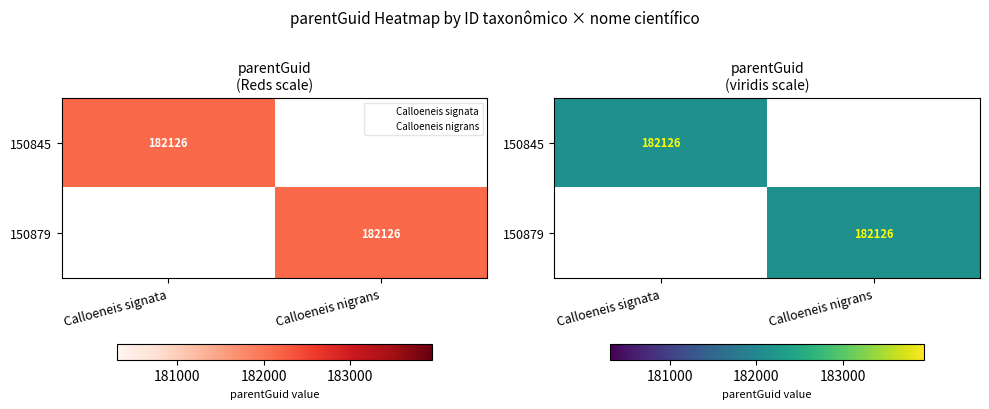

At which category is the sum across all series the highest?

Calloeneis signata